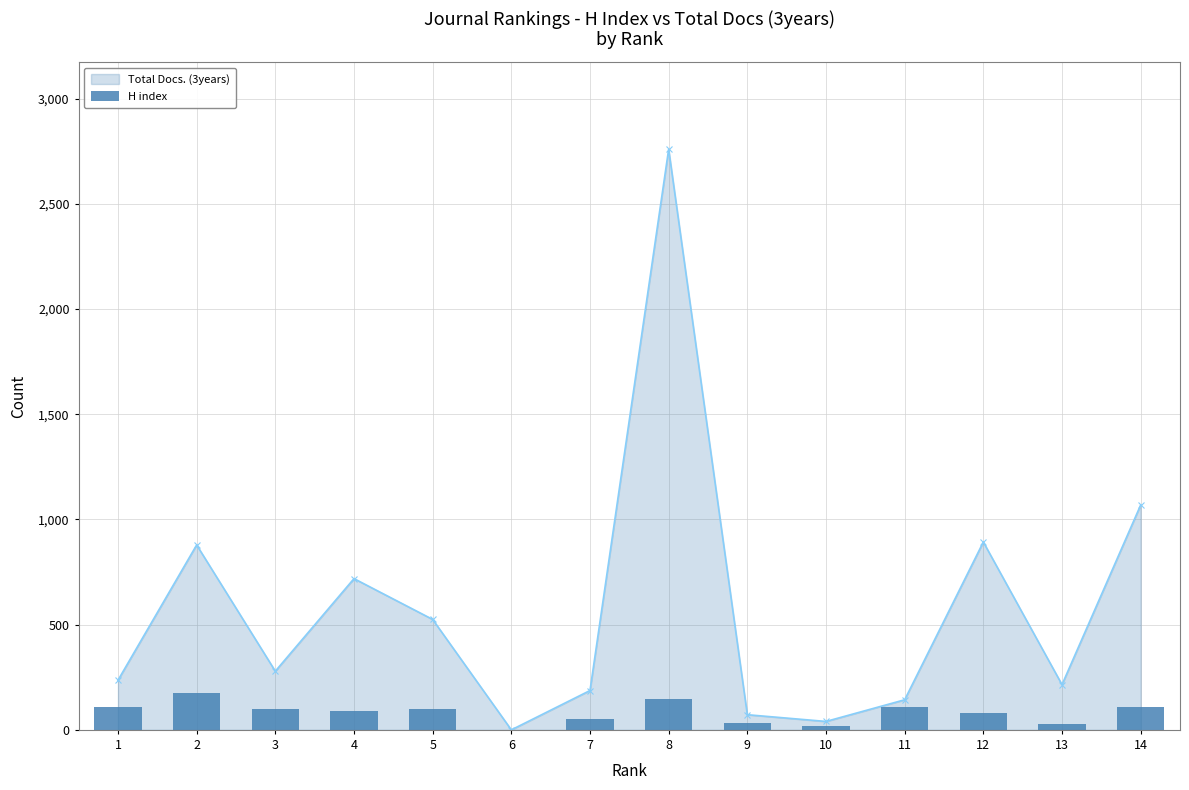

What is the value of the 12th bar from the left?

78